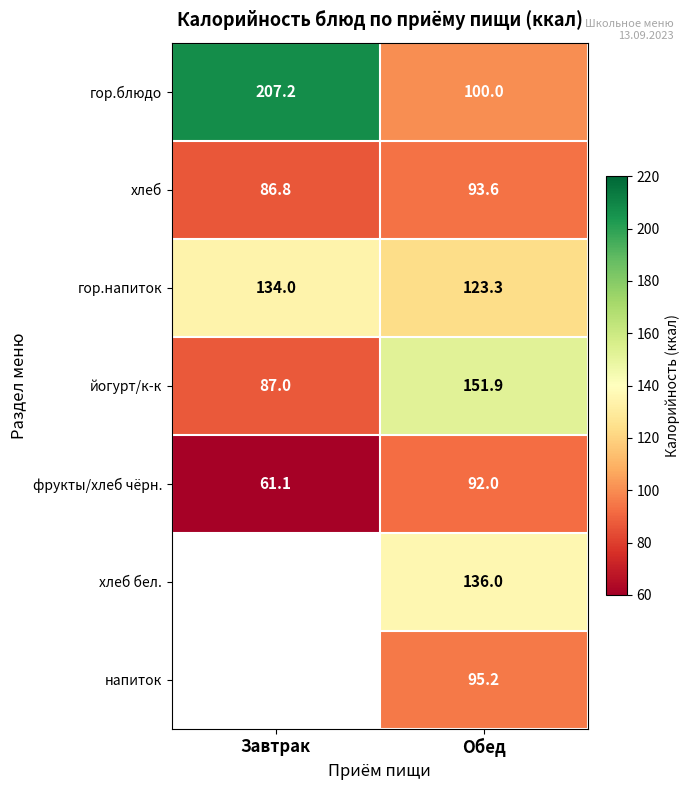

At how many categories does at least one series exceed 62?

2